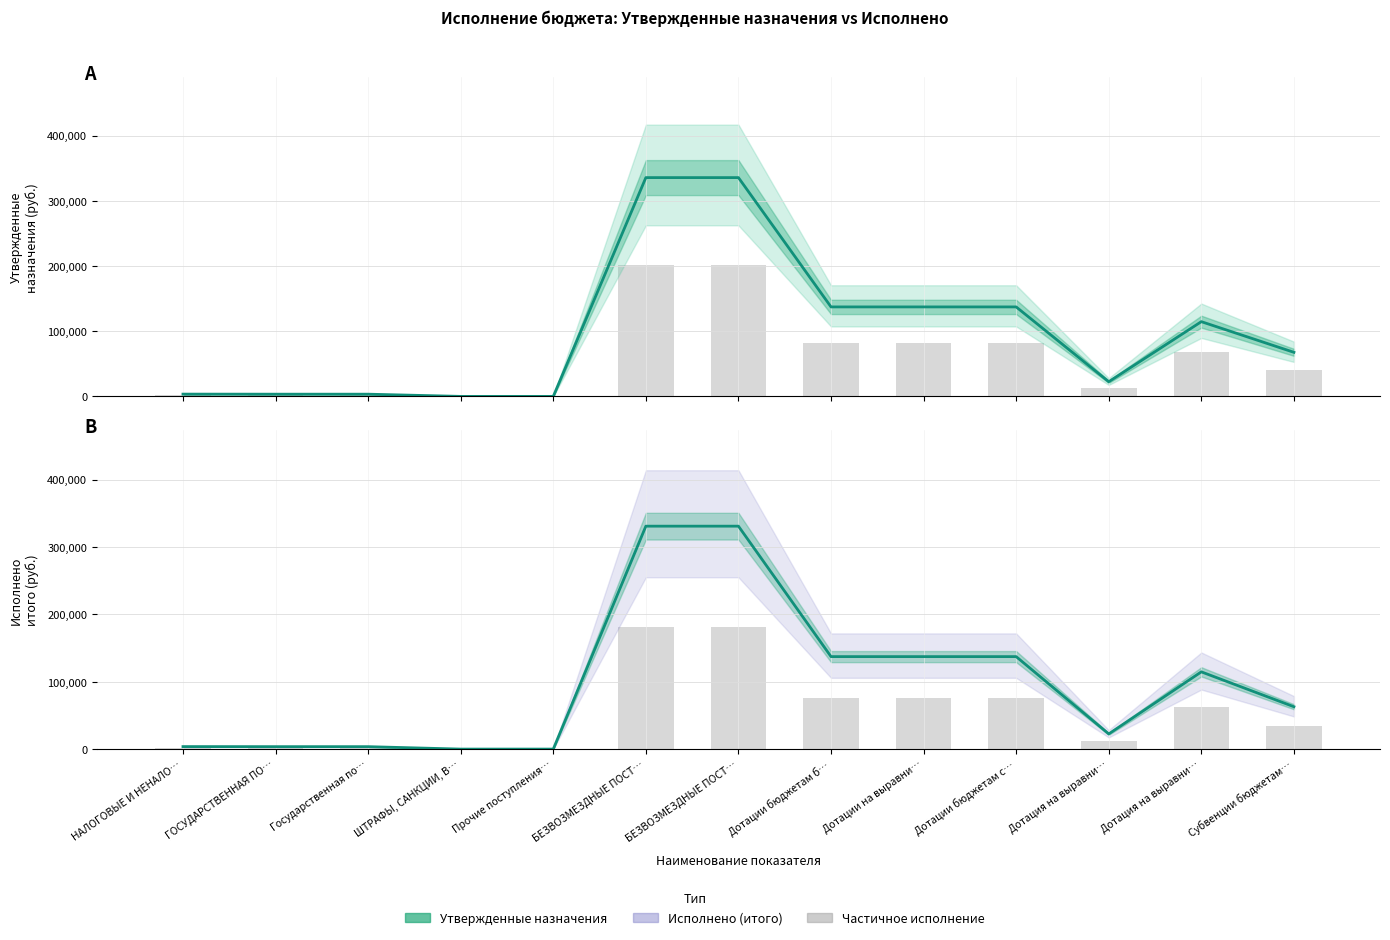

What is the minimum value shown in the chart?

91.0